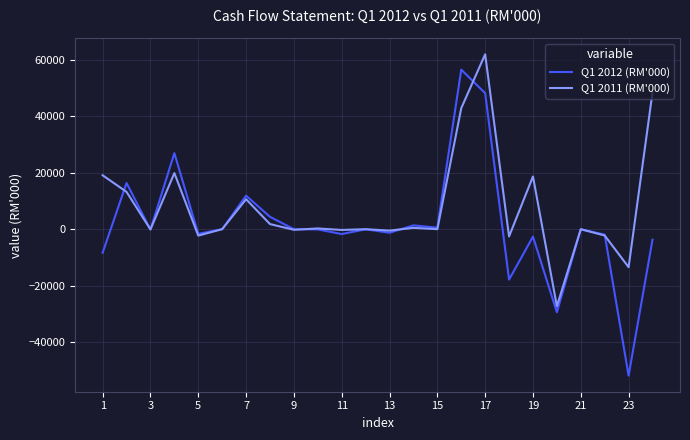

What are all the series names shown in the legend?

Q1 2012 (RM'000), Q1 2011 (RM'000)